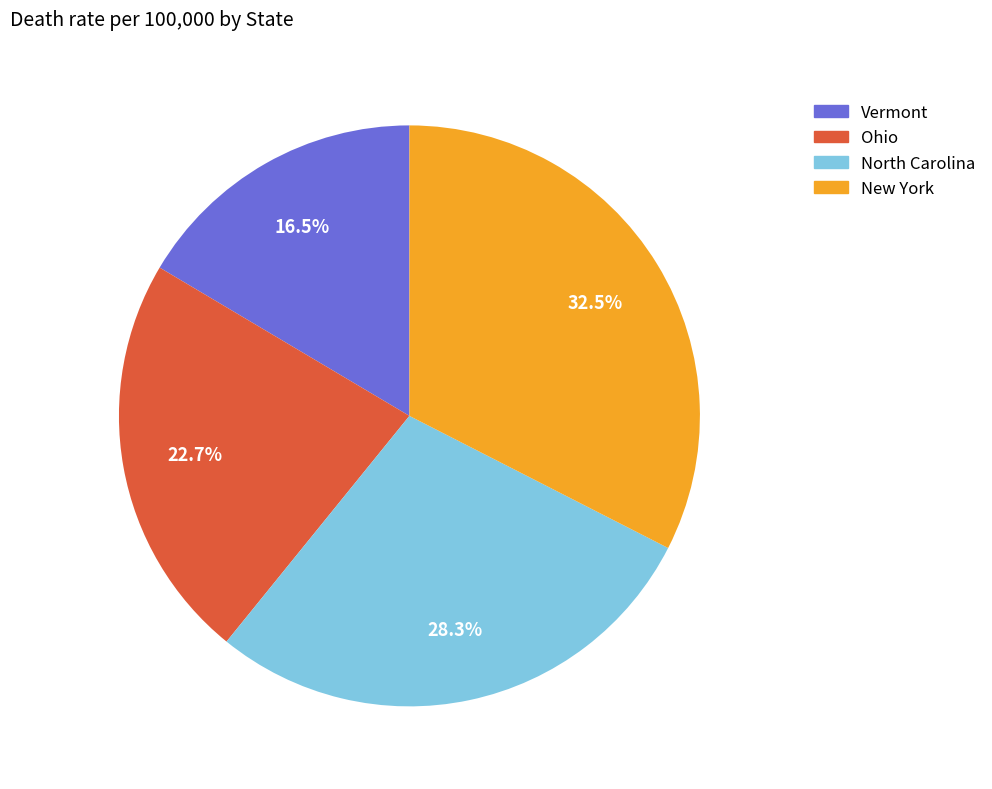

Rank the categories by value from highest to lowest.

New York, North Carolina, Ohio, Vermont